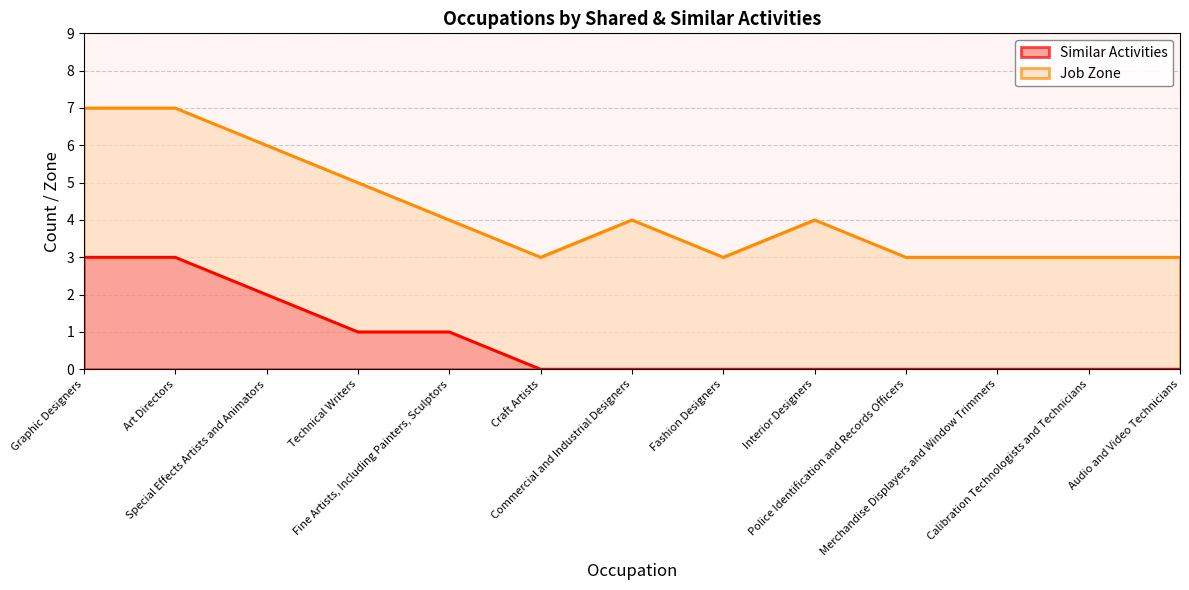

Rank the categories by value from lowest to highest.

Craft Artists, Commercial and Industrial Designers, Fashion Designers, Interior Designers, Police Identification and Records Officers, Merchandise Displayers and Window Trimmers, Calibration Technologists and Technicians, Audio and Video Technicians, Technical Writers, Fine Artists, Including Painters, Sculptors, Special Effects Artists and Animators, Graphic Designers, Art Directors